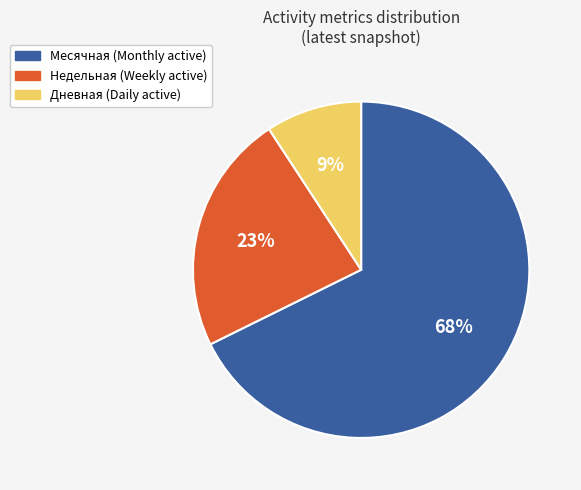

To the nearest percent, what portion does Дневная represent?

9%